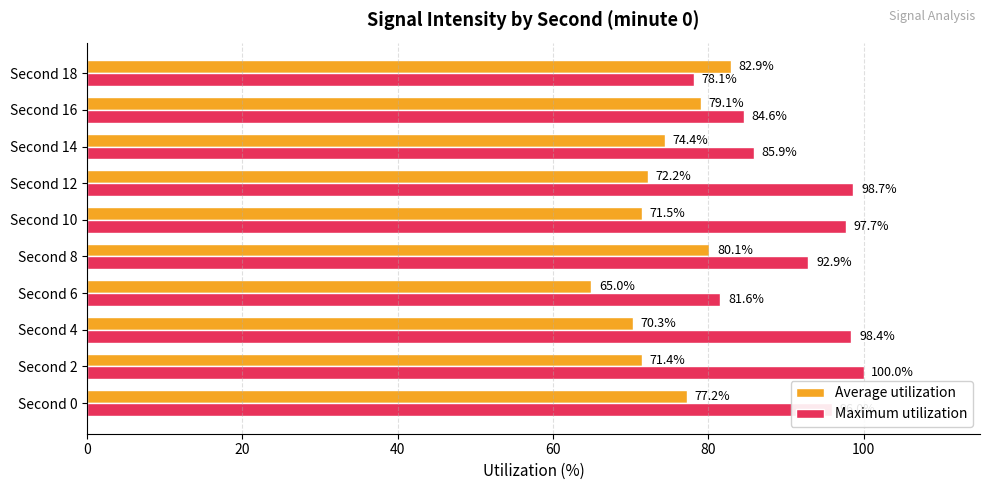

The Average utilization series shows 40.1 at Second 6. True or false?

False